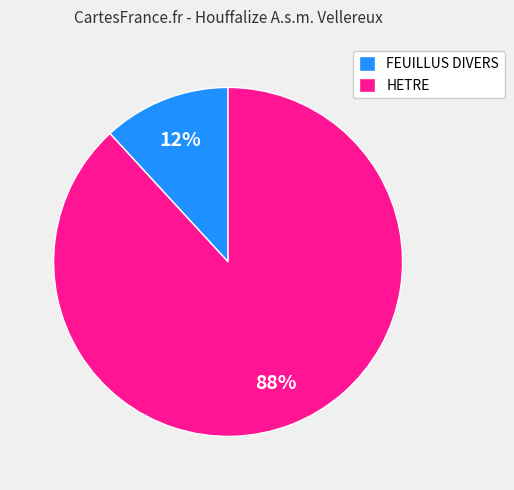

The FEUILLUS DIVERS slice represents 1% of the pie. True or false?

False